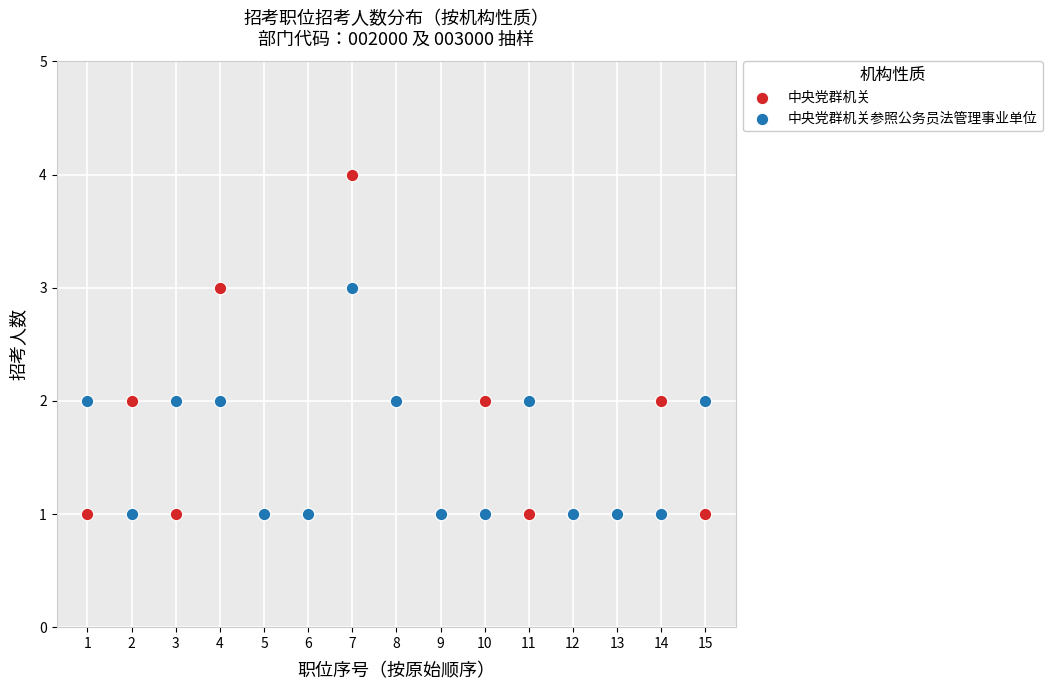

Which series reaches the maximum Y coordinate?

中央党群机关